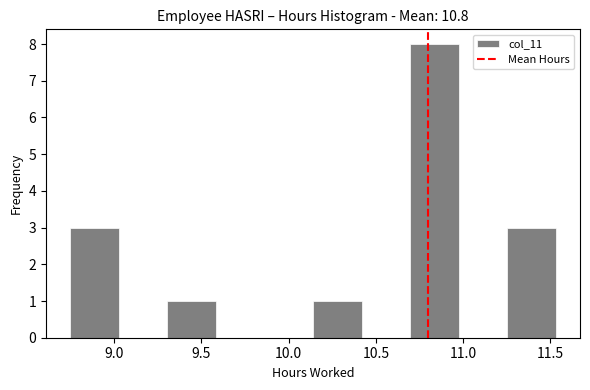

How tall is the bar that spans 11.25 to 11.55 on the x-axis? Neither the bar edges nor the heights are printed on the chart, so give them approximately, as read against the axes.

3